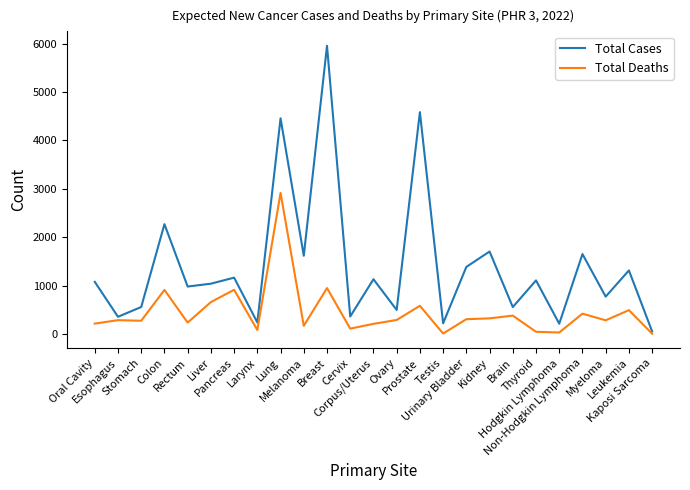

What is the maximum value shown in the chart?

5956